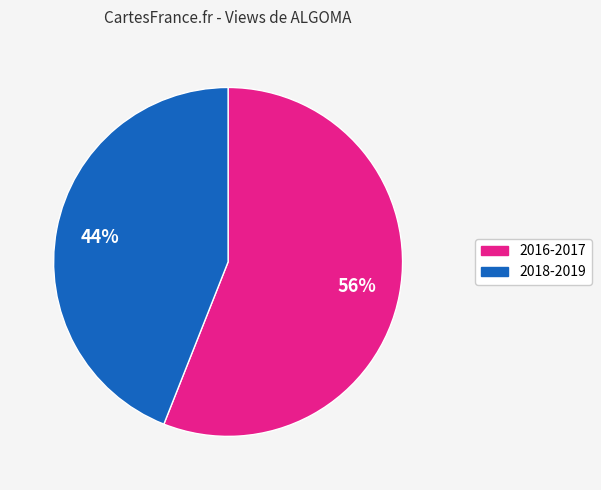

Is there any slice that represents more than half of the pie?

Yes